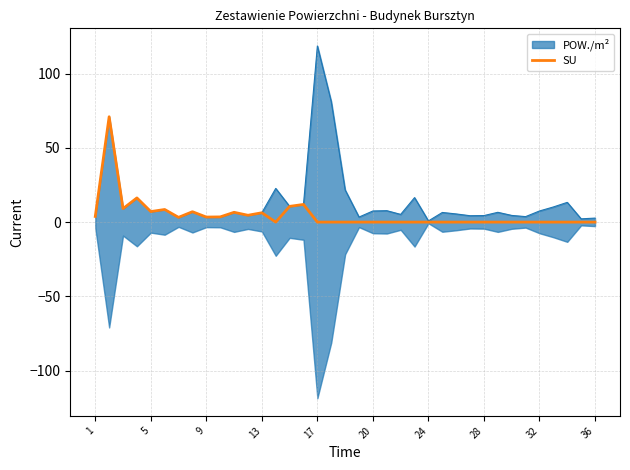

How many points are higher than both their immediate neighbors (excluding endpoints)?

7